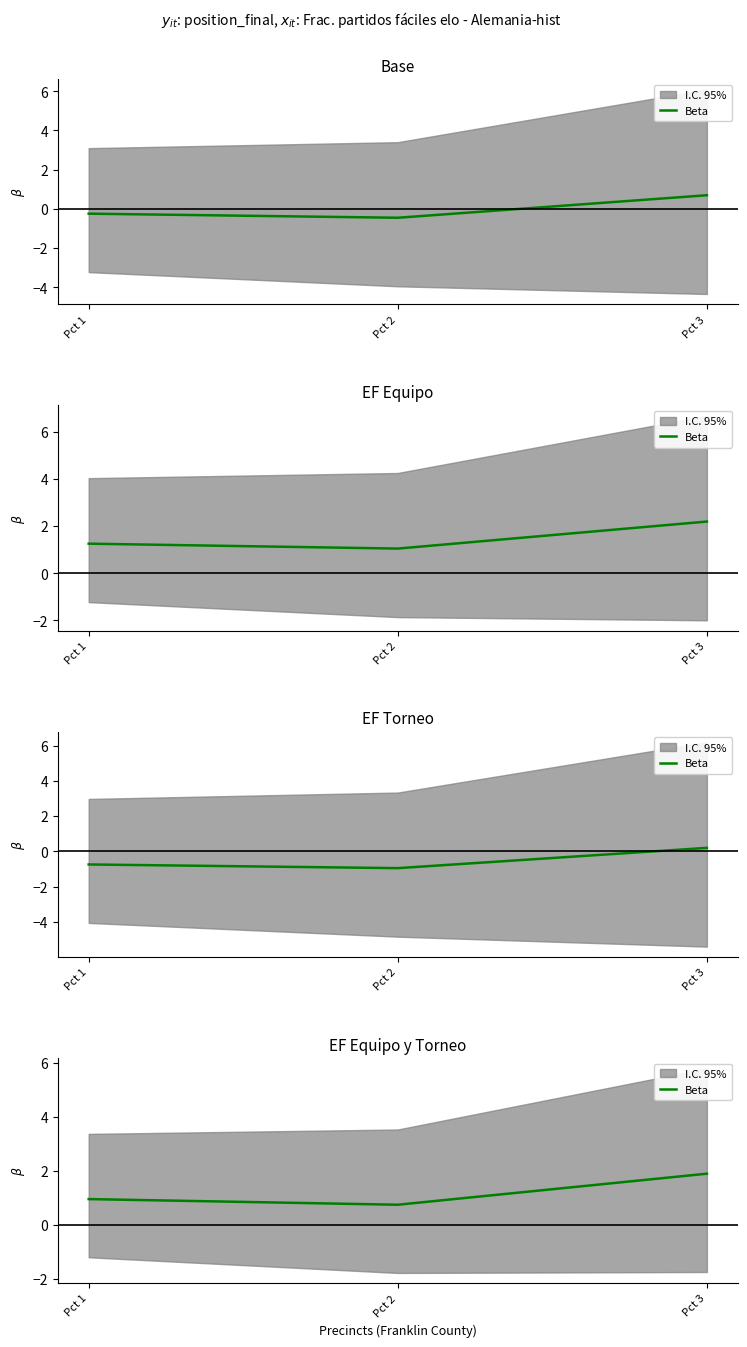

What is the sum of all values?

3.6